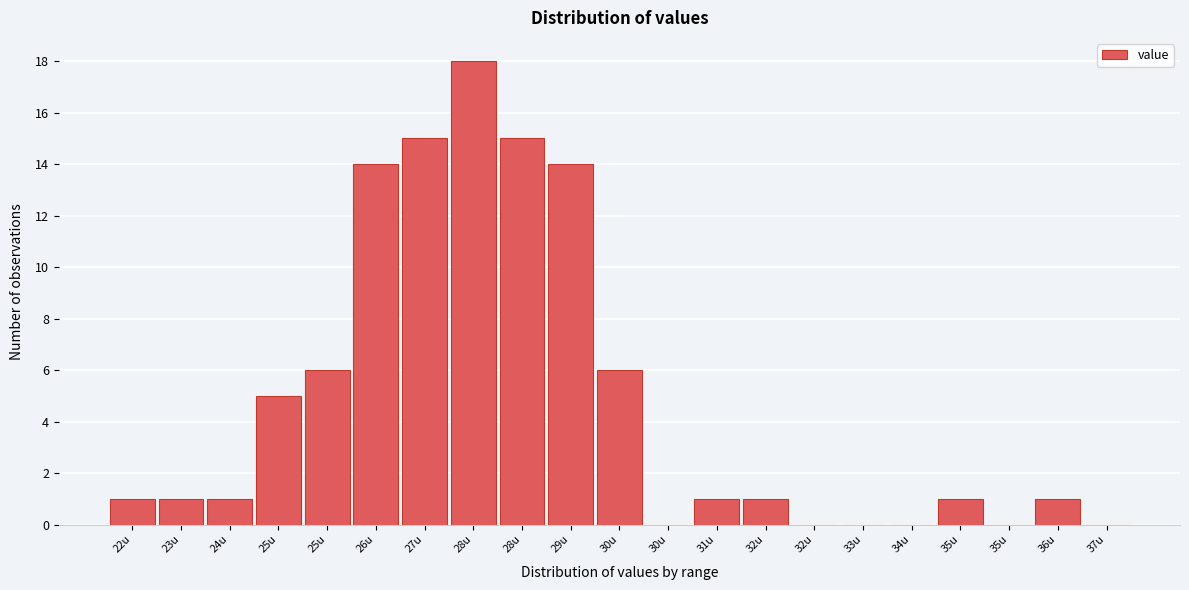

How many categories are shown in the chart?

21